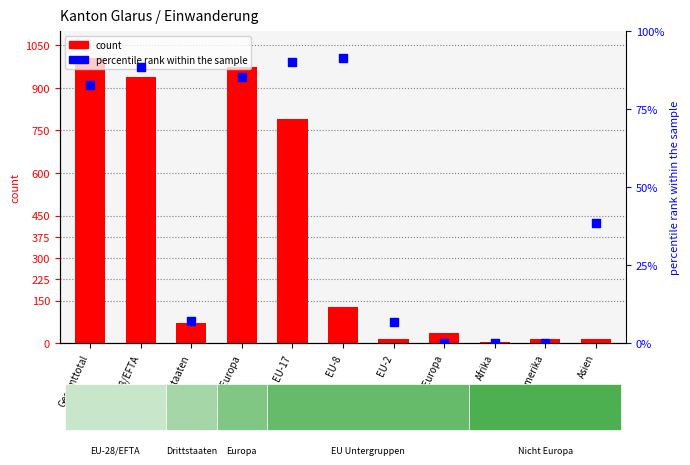

At which category is the sum across all series the highest?

Gesamttotal